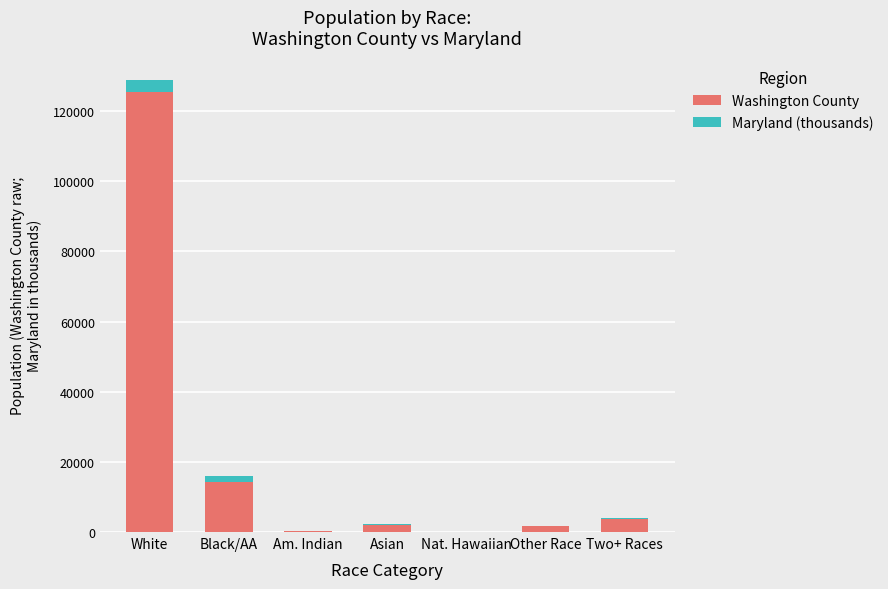

Where does the Washington County series first go above 2056?

White